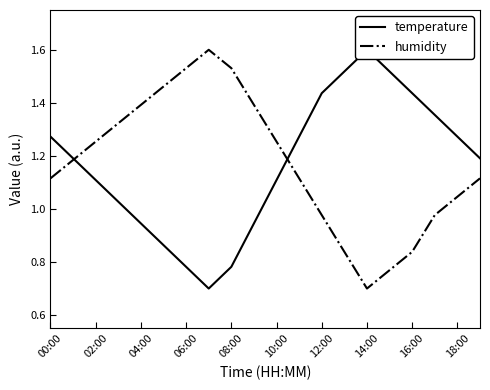

What position from the right is 19?

1